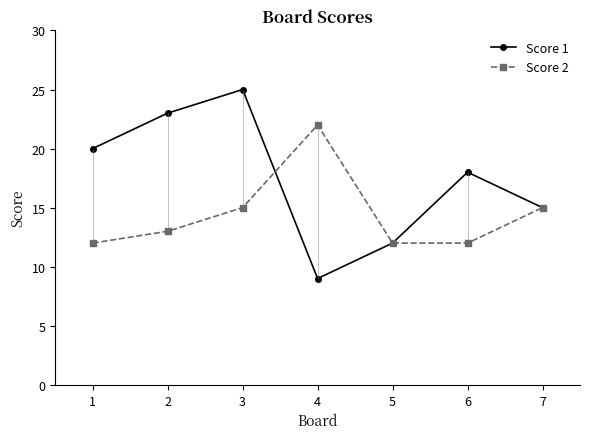

True or false: Score 1 has a value of 20 at 1.

True